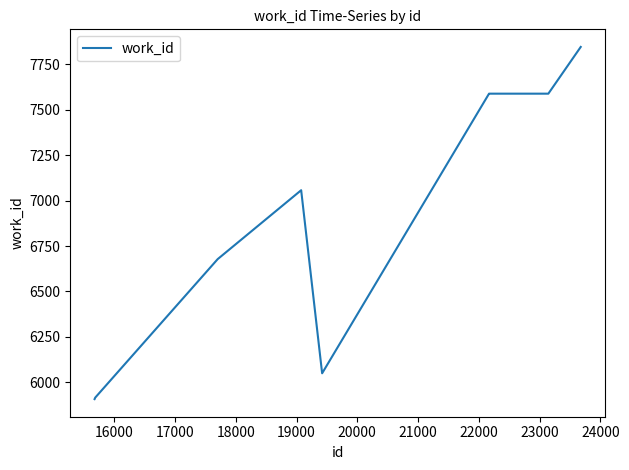

What is the minimum value shown in the chart?

5908